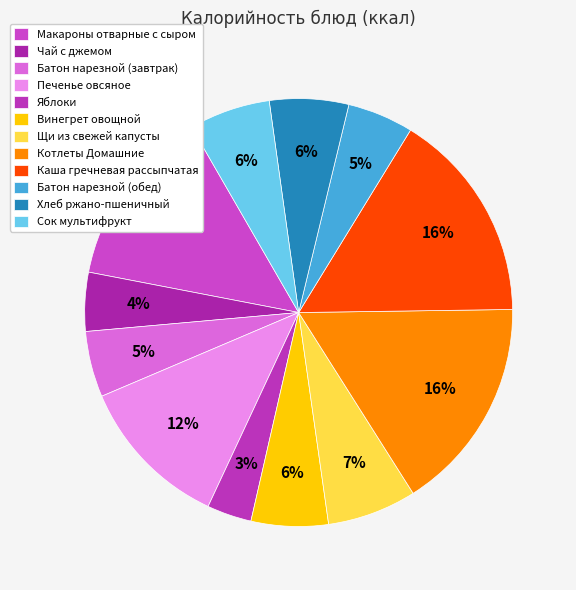

What percentage is the Печенье овсяное slice, to the nearest percent?

12%